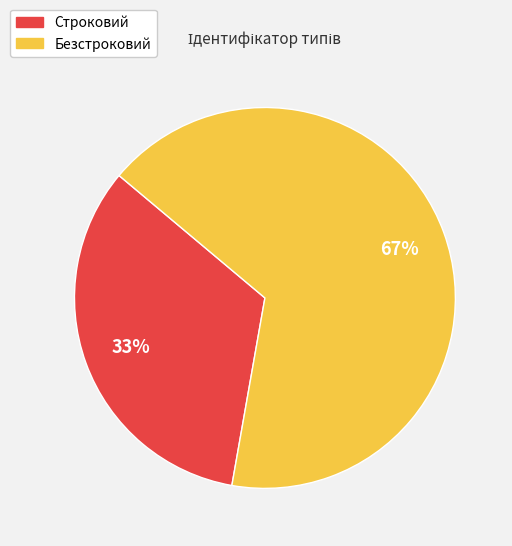

Which has a higher value, Строковий or Безстроковий?

Безстроковий